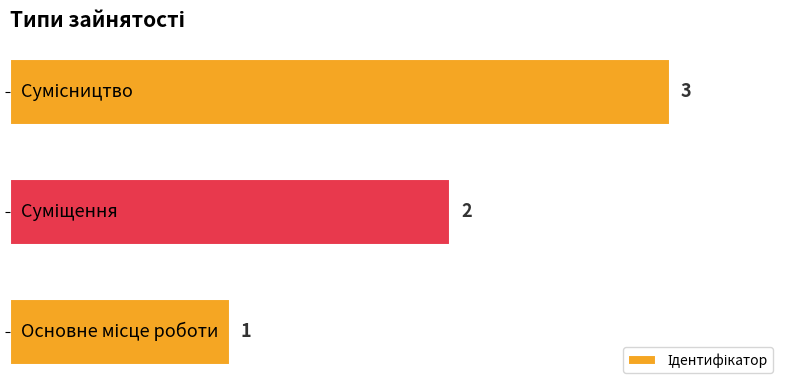

What is the greatest value displayed?

3